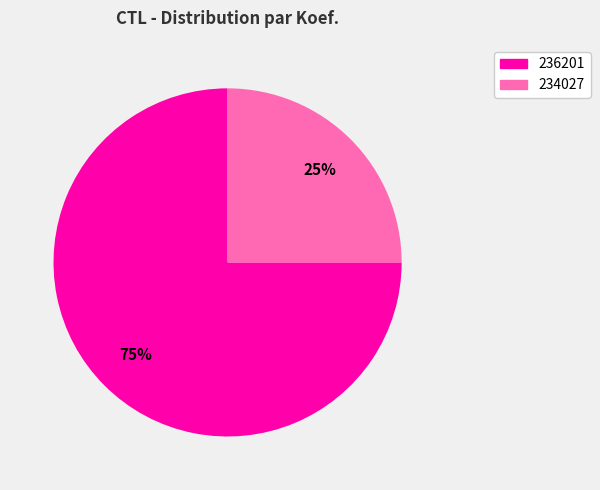

To the nearest percent, what percentage of the pie is 236201?

75%